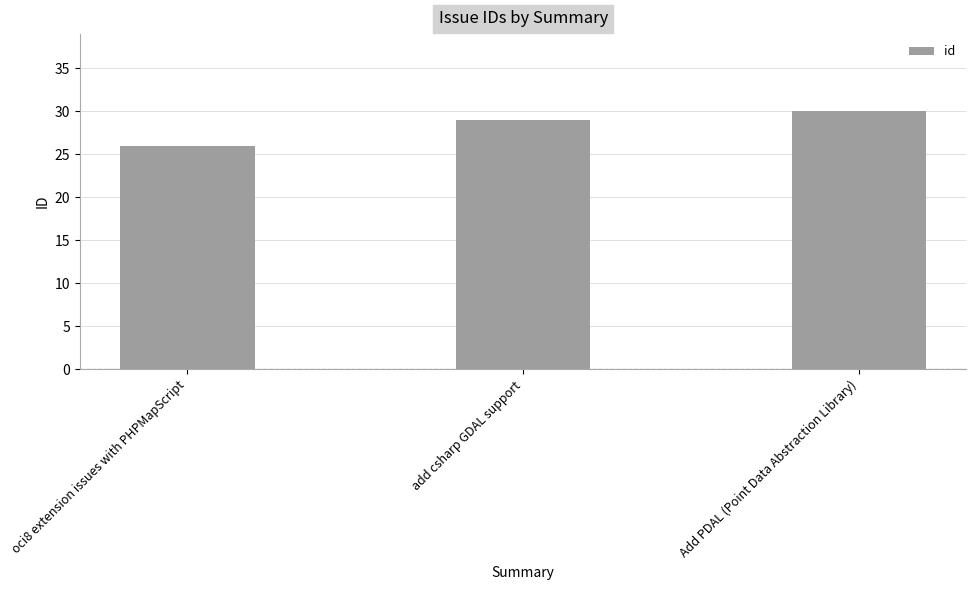

Reading left to right, extract all data points from this chart.

oci8 extension issues with PHPMapScript=26	add csharp GDAL support=29	Add PDAL (Point Data Abstraction Library)=30